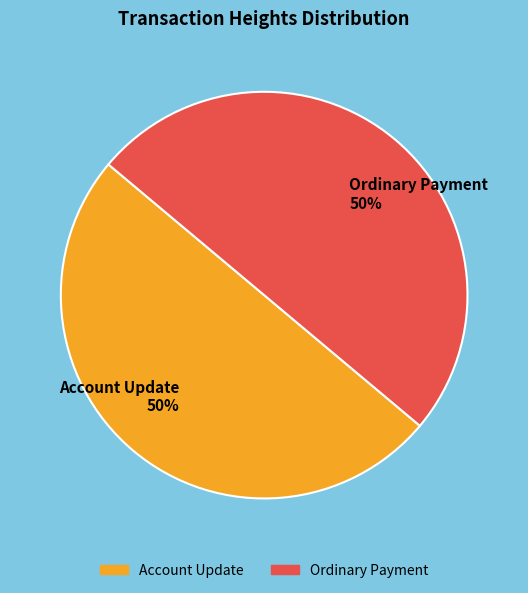

How many segments does this pie chart have?

2